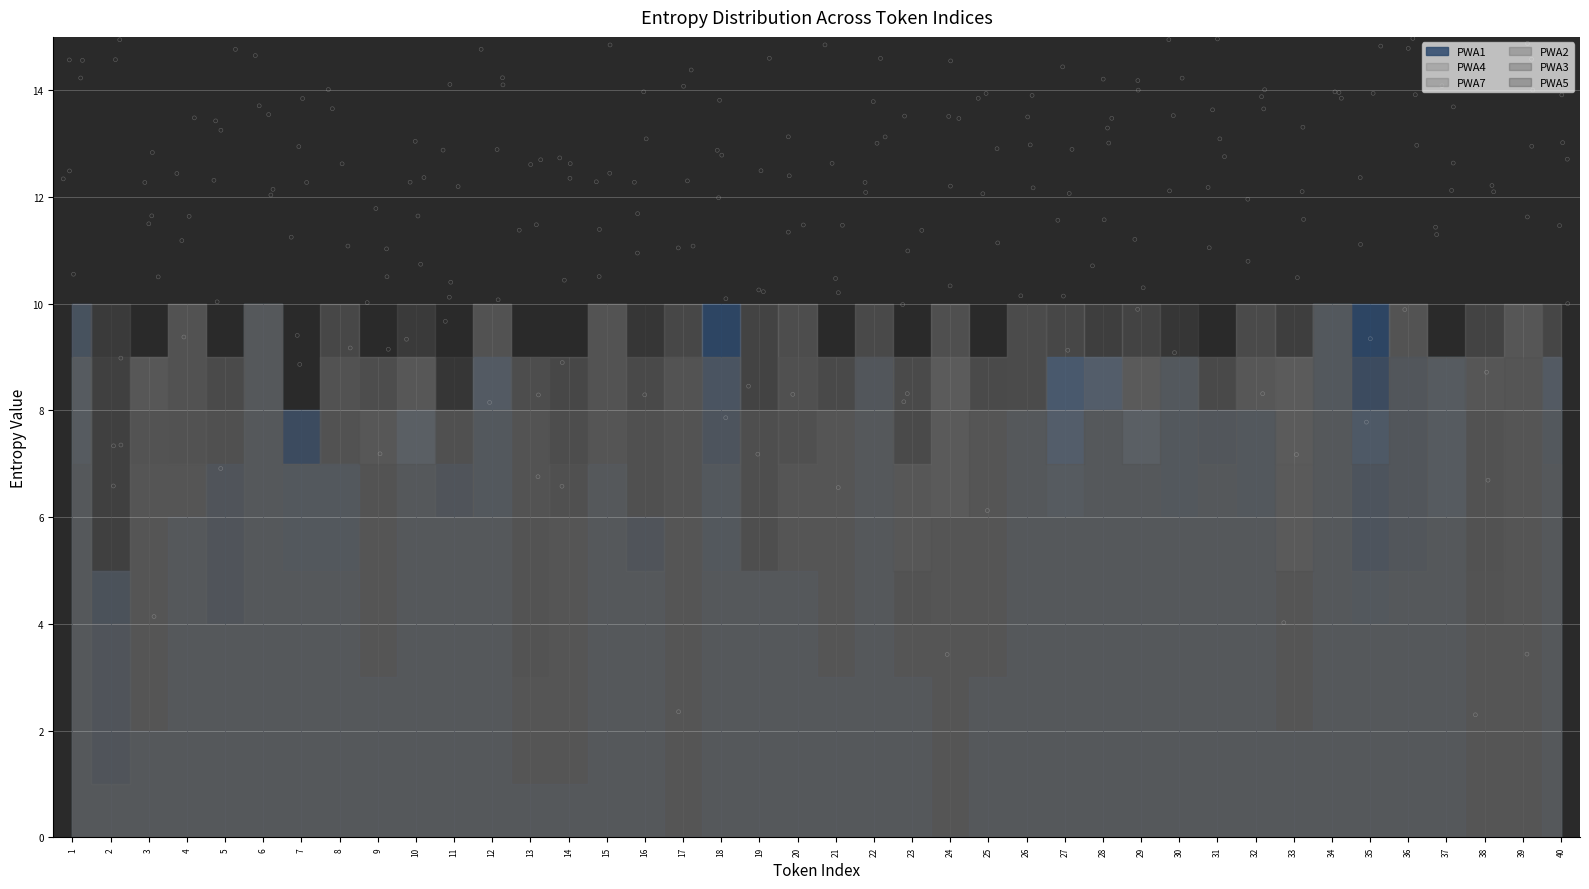

At how many categories does at least one series exceed 1?

40